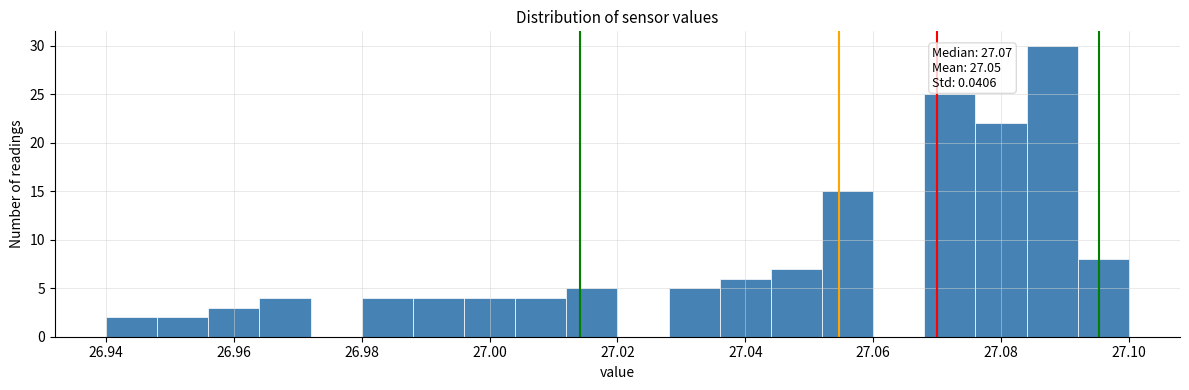

Which range on the x-axis has the tallest bar?

27.084 to 27.092